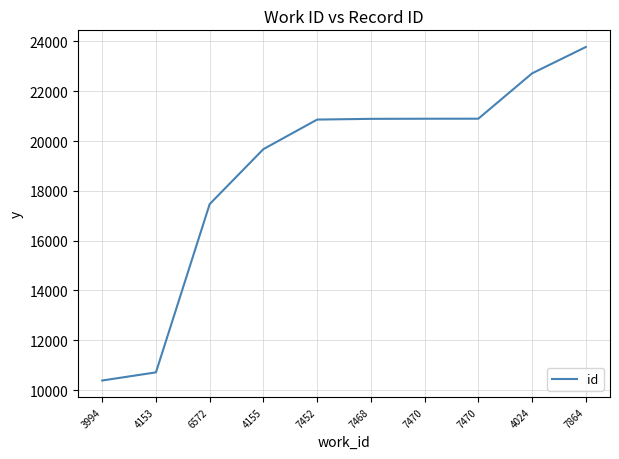

At which label is the value closest to 17081?

6572